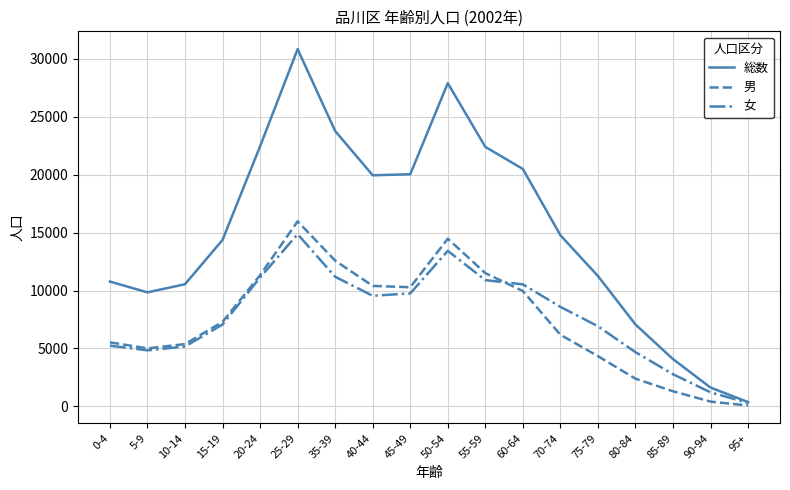

Which category has the highest value across all series?

25-29